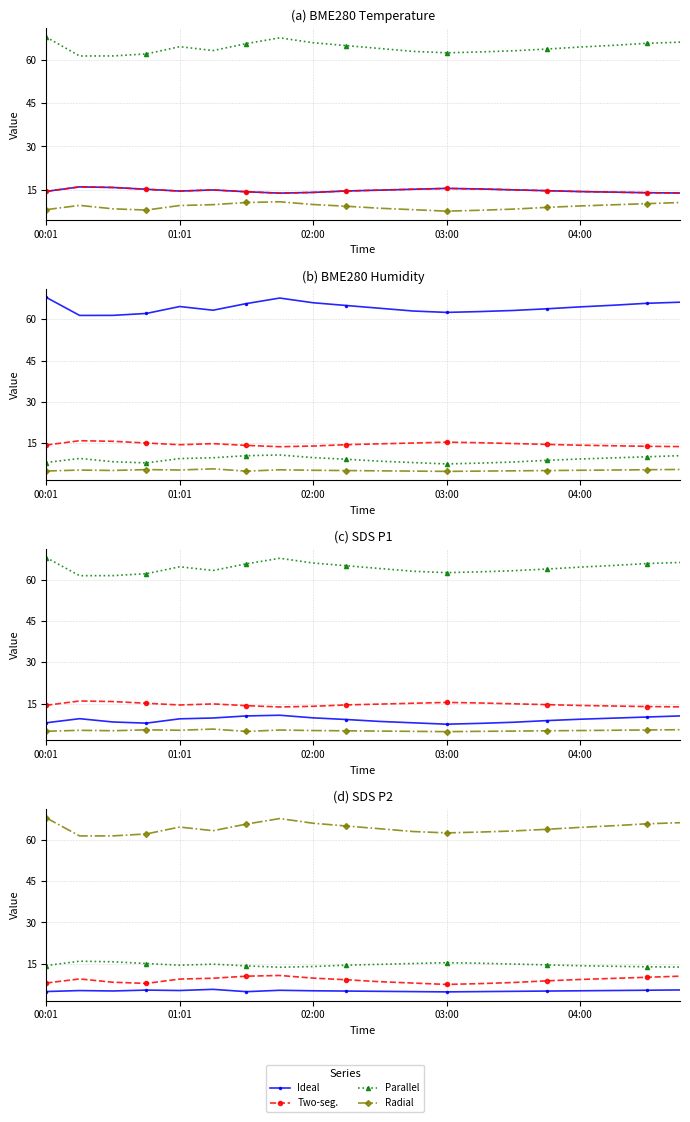

The Ideal series shows 5.2 at 04:00. True or false?

True